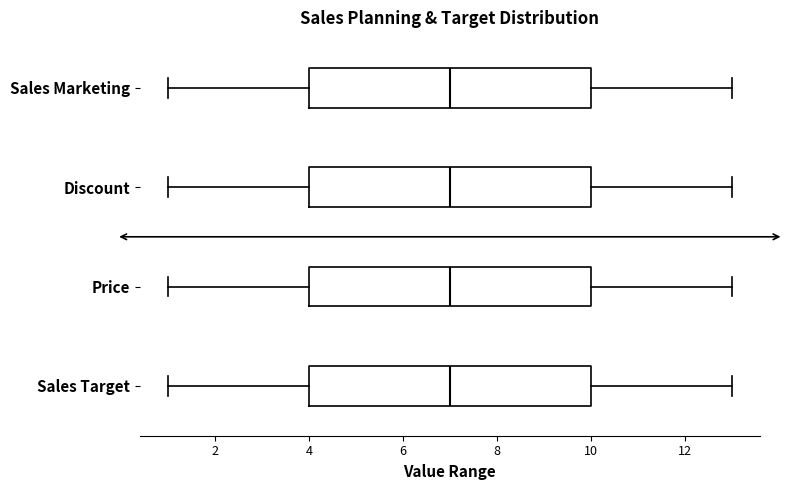

Reading bottom to top, read every box against the x-axis: the position of its median line, the range the box covers, and the ends of its whiskers. The values are not printed on the chart, so give them approximately, as read against the axis.

Sales Target: median 7, box 4 to 10, whiskers 1 to 13
Price: median 7, box 4 to 10, whiskers 1 to 13
Discount: median 7, box 4 to 10, whiskers 1 to 13
Sales Marketing: median 7, box 4 to 10, whiskers 1 to 13